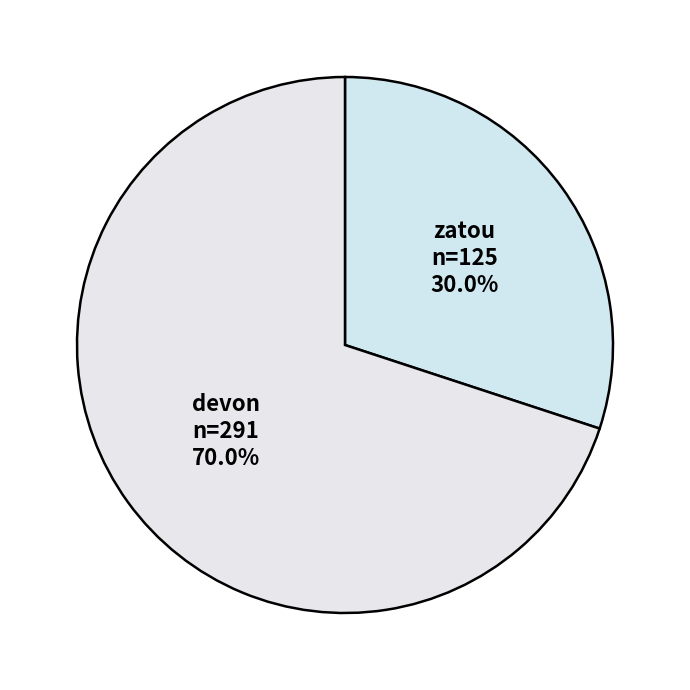

How many segments does this pie chart have?

2